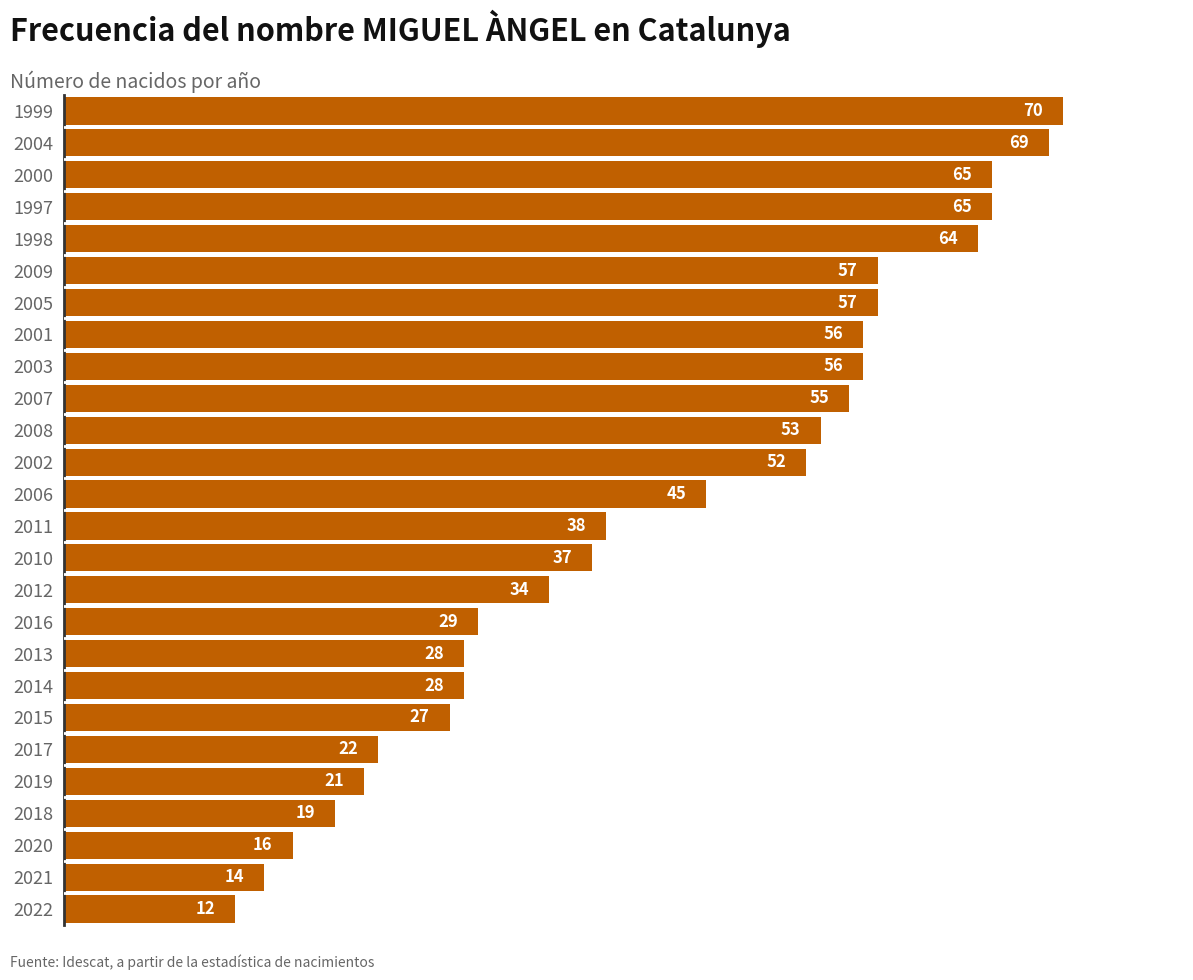

Does the chart contain any negative values?

No